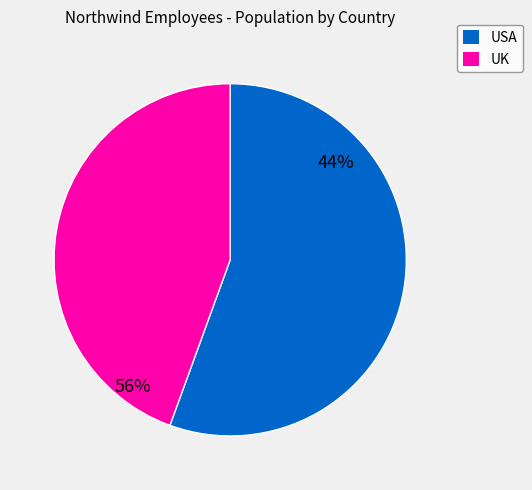

Which slice represents more than half of the pie?

USA